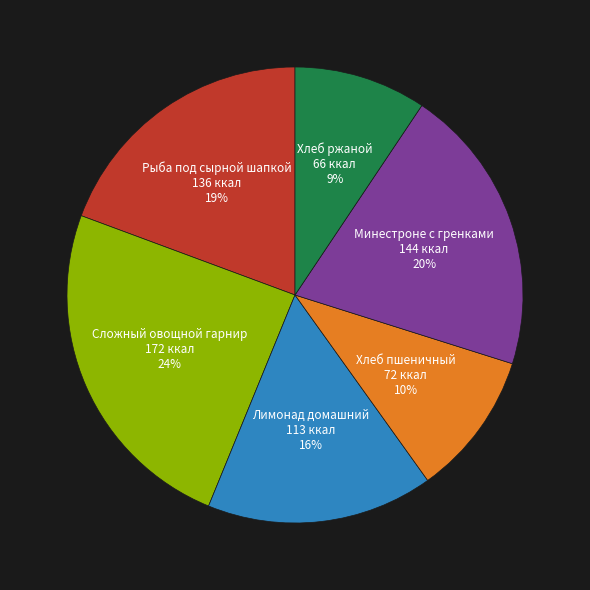

Is Хлеб ржаной the majority of the pie?

No